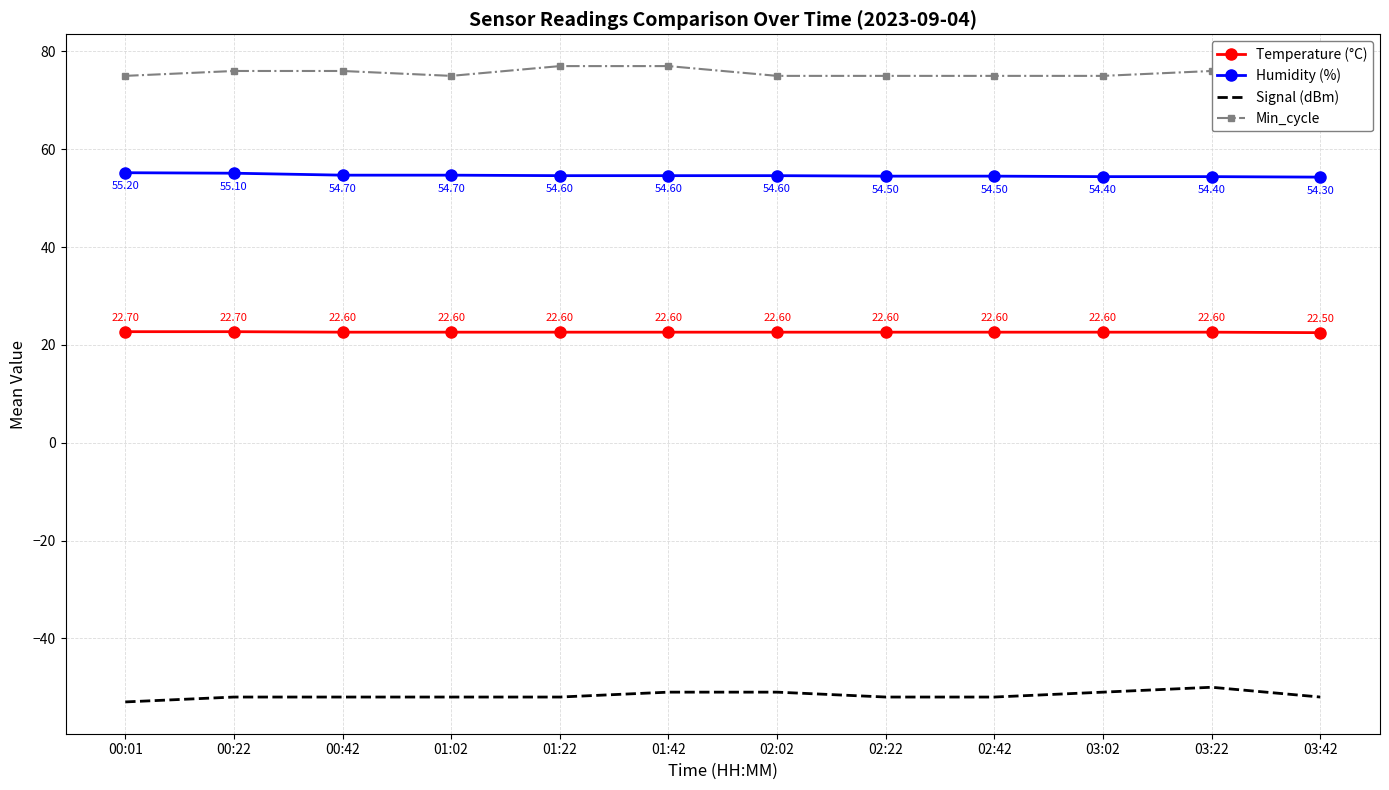

What value does the Signal (dBm) series have at 00:22?

-52.0